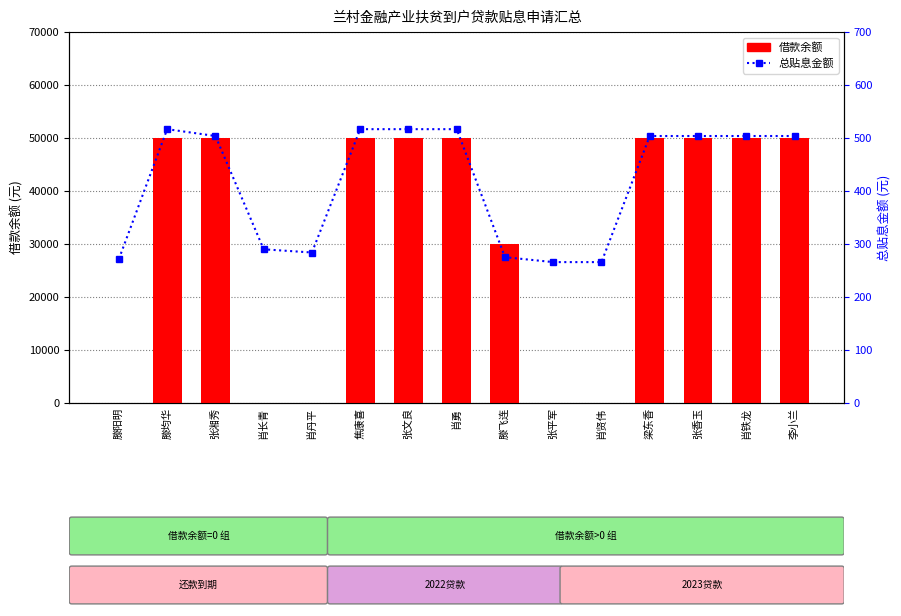

What is the average value of the 借款余额 series?

32000.0